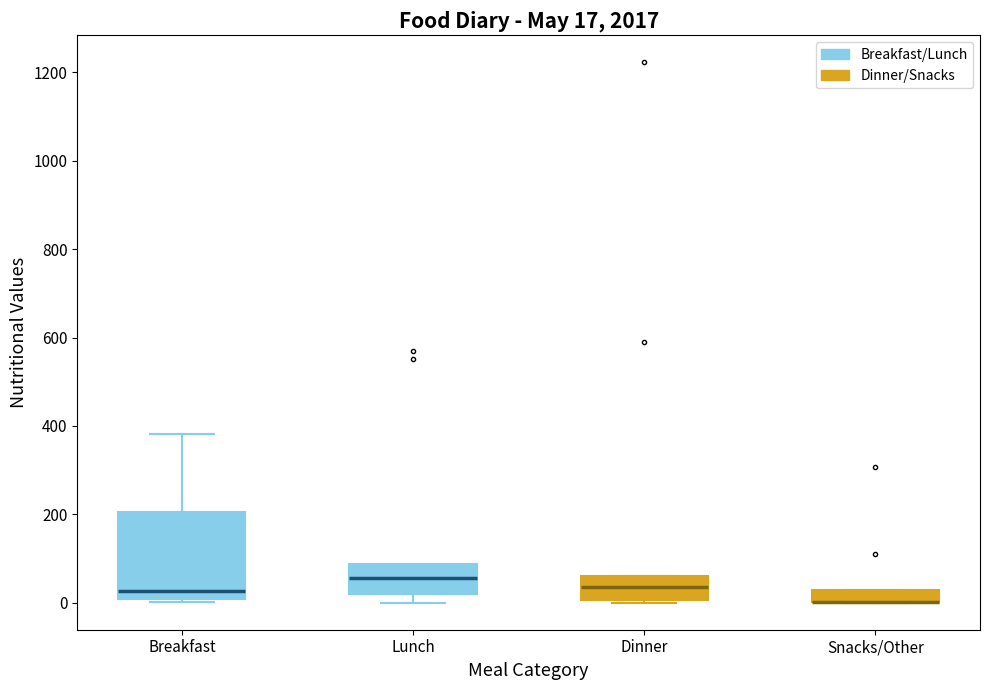

Comparing the boxes themselves (not the whiskers), which one is the tallest?

Breakfast